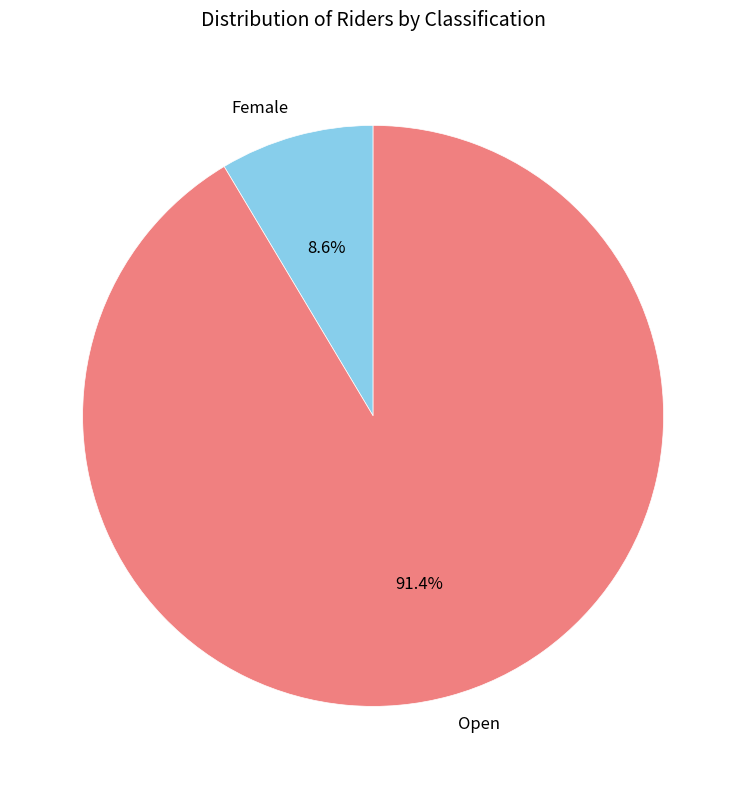

What percentage is the Female slice, to the nearest percent?

9%